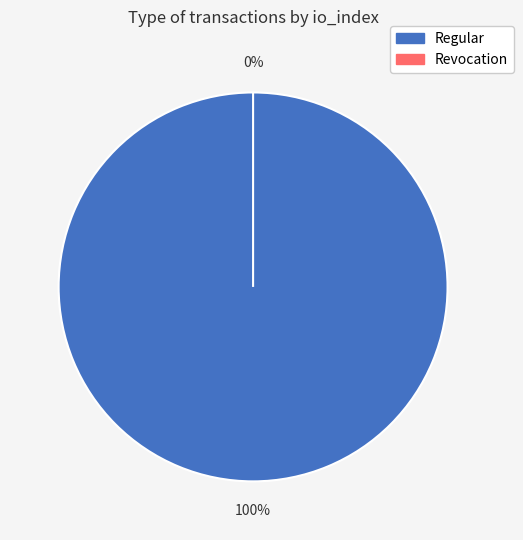

How many segments does this pie chart have?

2